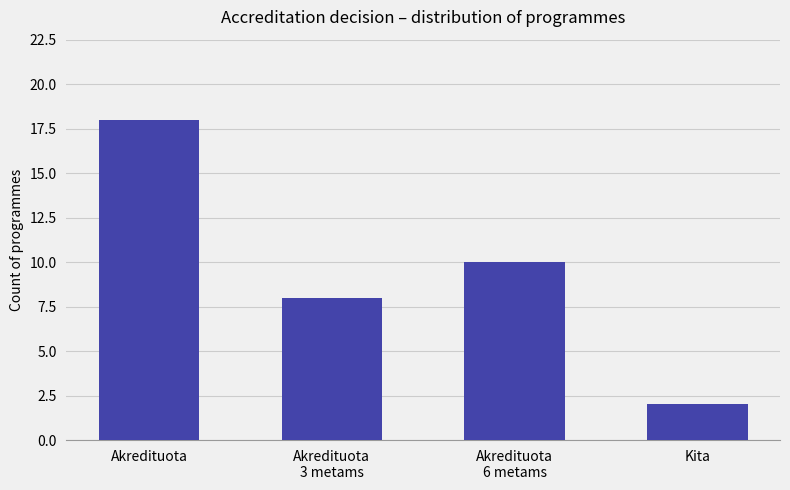

Where is the data nearest to the value 10?

Akredituota
6 metams